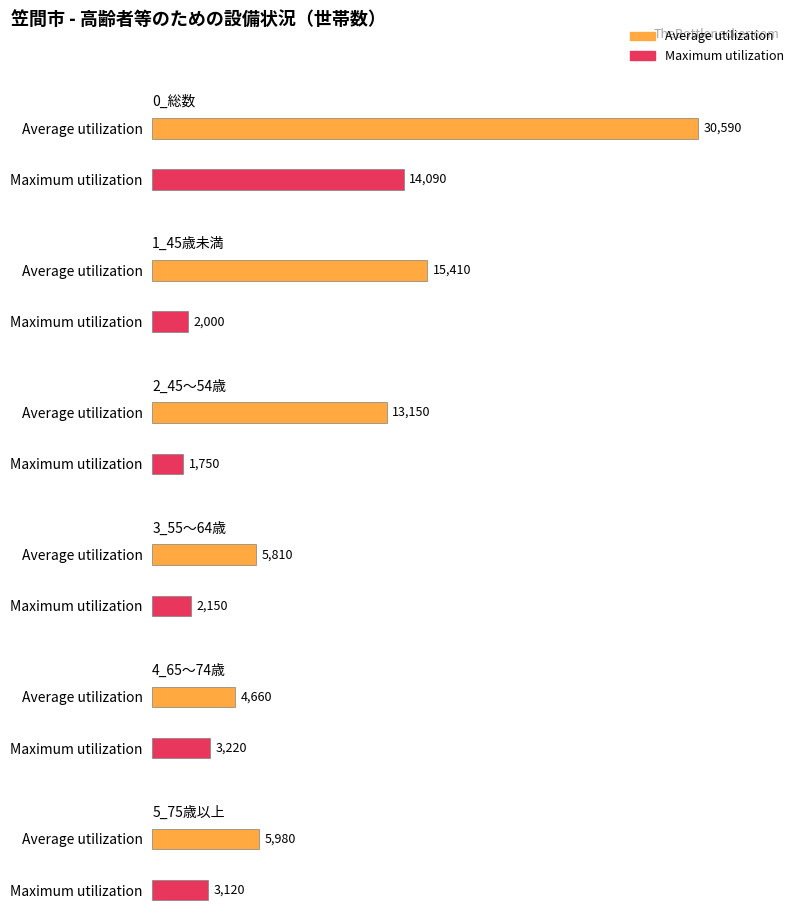

Reading left to right, what are all the values shown in this chart?

Average utilization: 0_総数=30590	1_45歳未満=15410	2_45～54歳=13150	3_55～64歳=5810	4_65～74歳=4660	5_75歳以上=5980
Maximum utilization: 0_総数=14090	1_45歳未満=2000	2_45～54歳=1750	3_55～64歳=2150	4_65～74歳=3220	5_75歳以上=3120